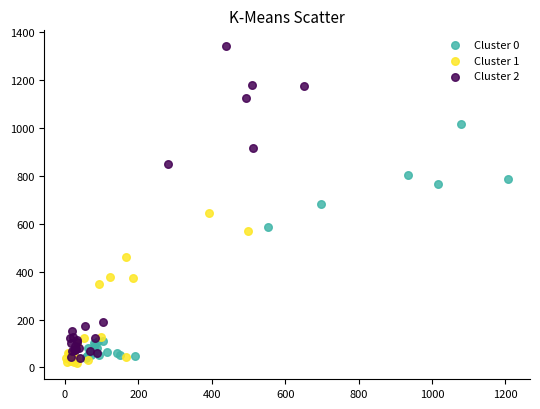

Which series has the widest spread of Y values?

Cluster 2